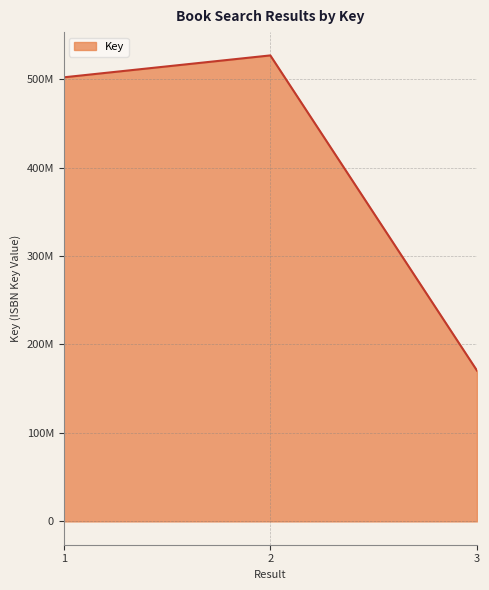

What is the average value?

399782429